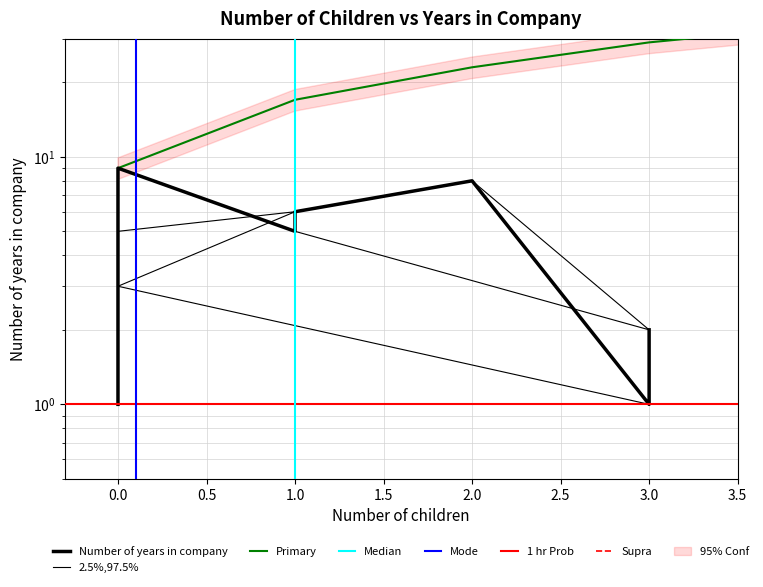

The value at 3.0 is 1. True or false?

False